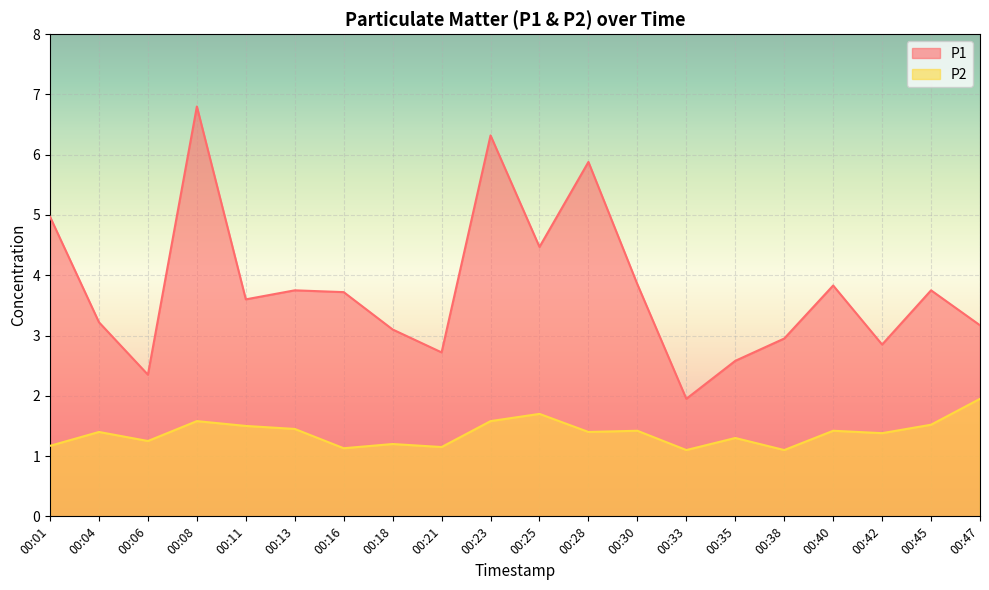

How many lines are shown in the chart?

2